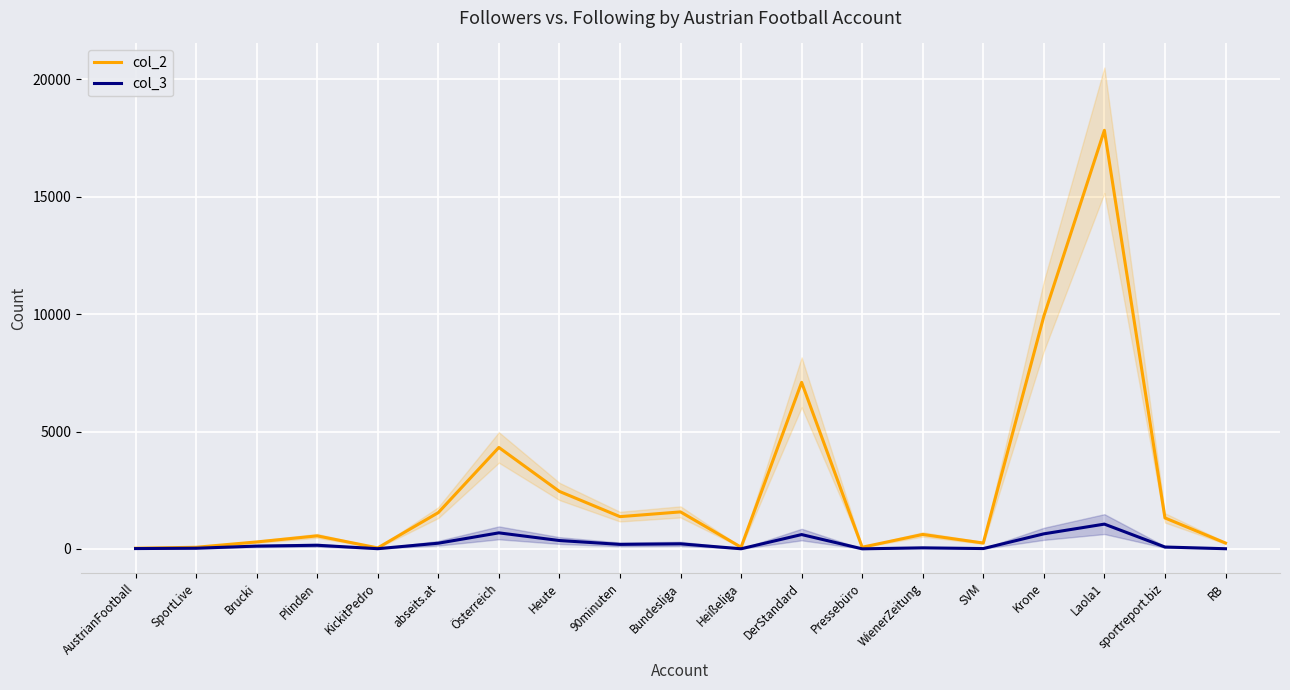

Is the value of col_2 at SportLive greater than the value of col_3 at sportreport.biz?

No